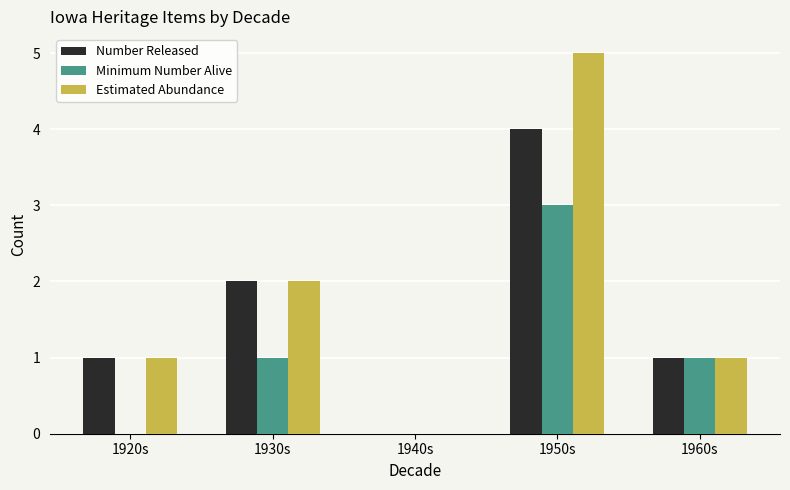

The value of Number Released at 1940s is -3. True or false?

False